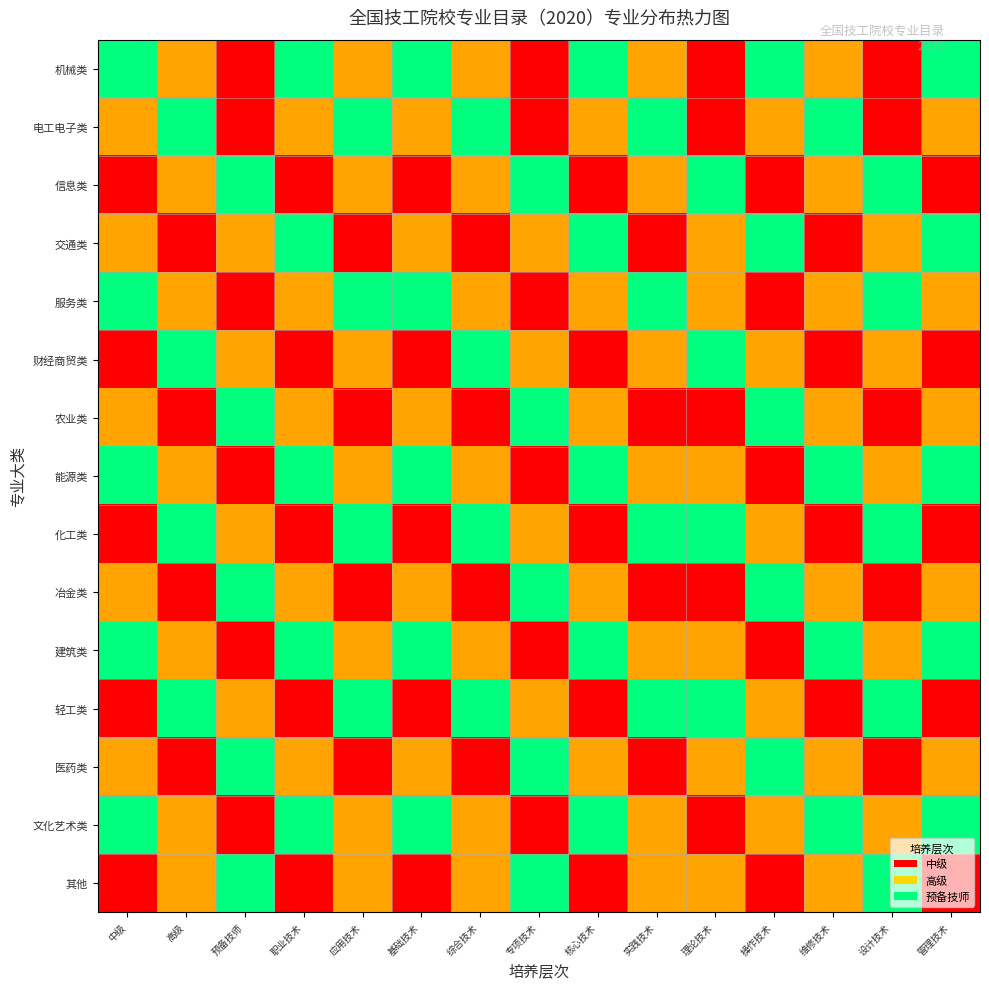

Rank the series at 维修技术 from lowest to highest value.

交通类, 财经商贸类, 化工类, 轻工类, 机械类, 信息类, 服务类, 农业类, 冶金类, 医药类, 其他, 电工电子类, 能源类, 建筑类, 文化艺术类